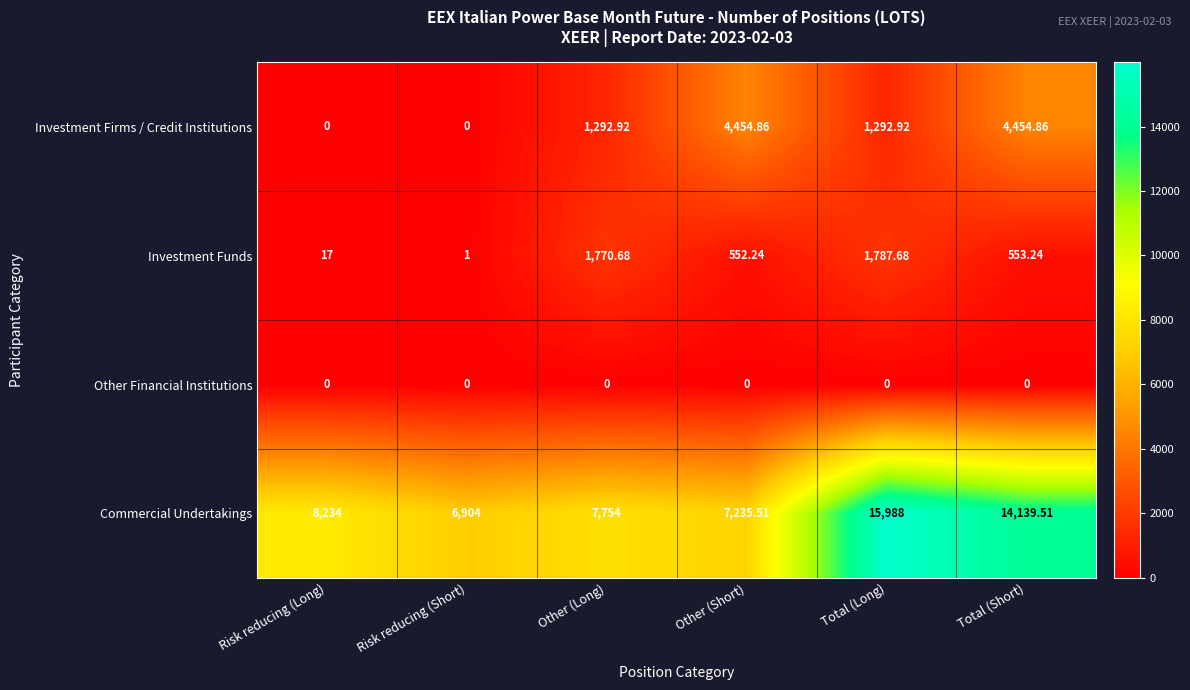

Which series has the largest total across all categories?

Commercial Undertakings